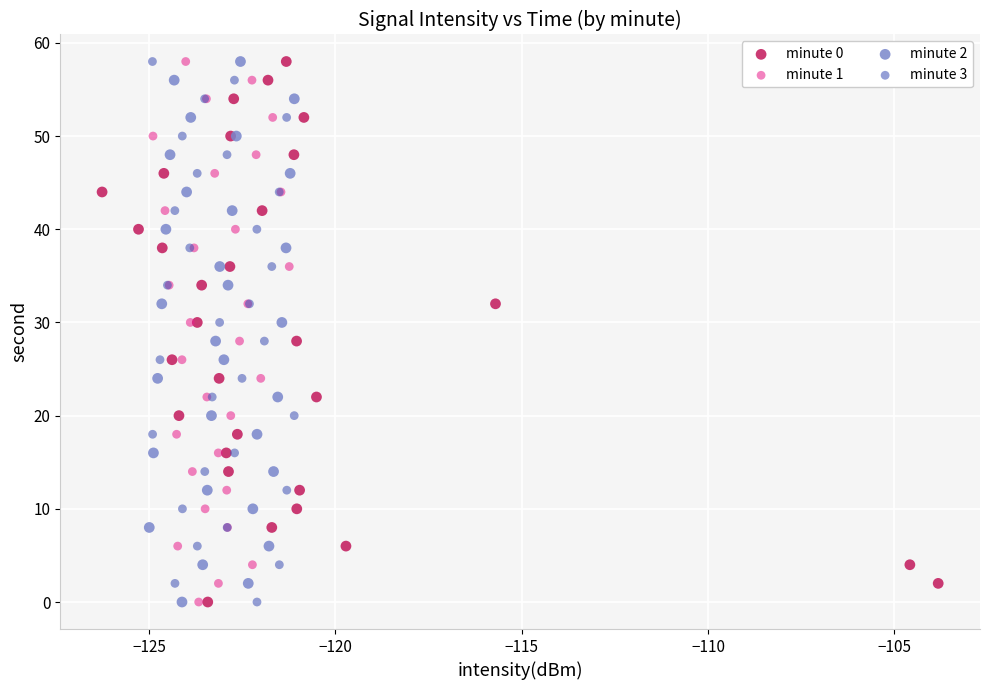

What are all the series names shown in the legend?

minute 0, minute 1, minute 2, minute 3